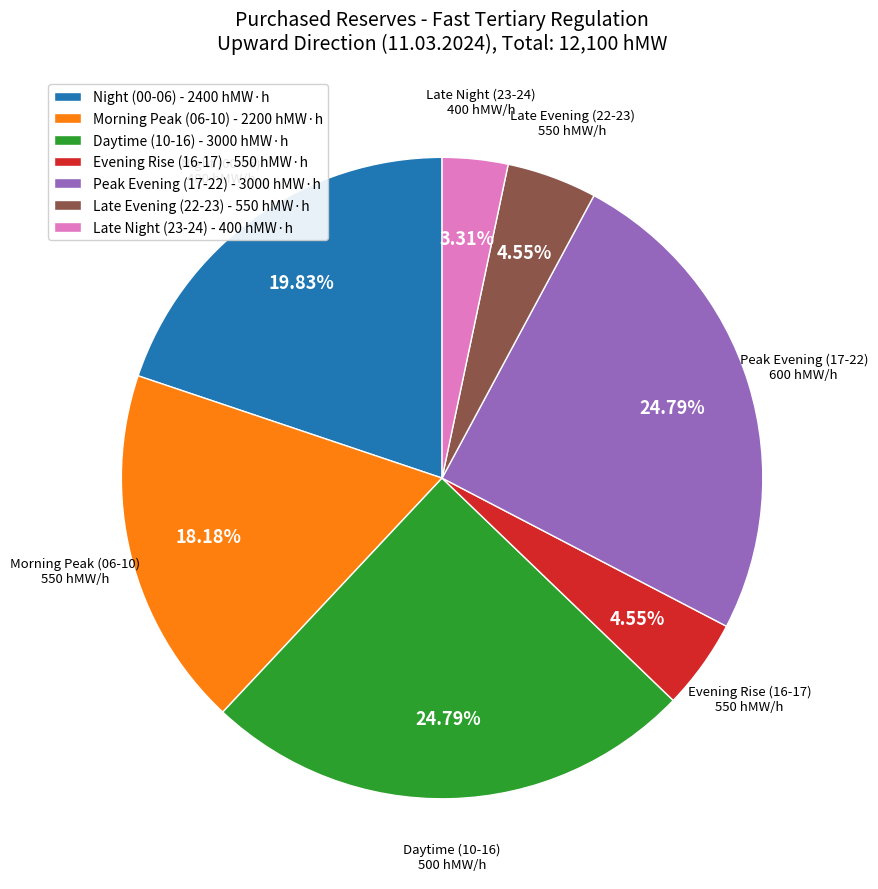

Combined, do Daytime (10-16) - 3000 hMW·h and Morning Peak (06-10) - 2200 hMW·h account for over 50%?

No